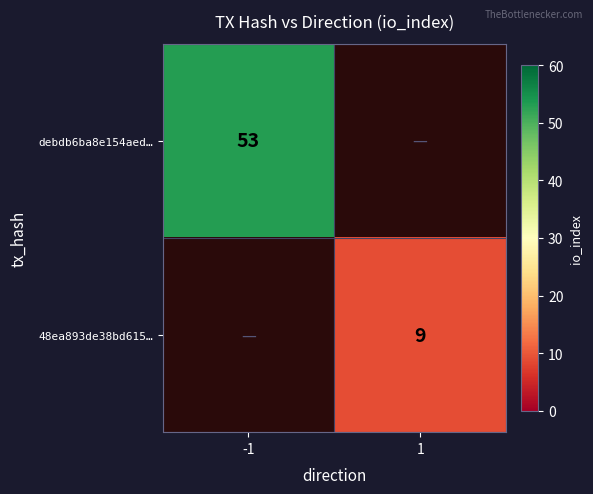

What is the spread (max minus min) of values at -1?

53